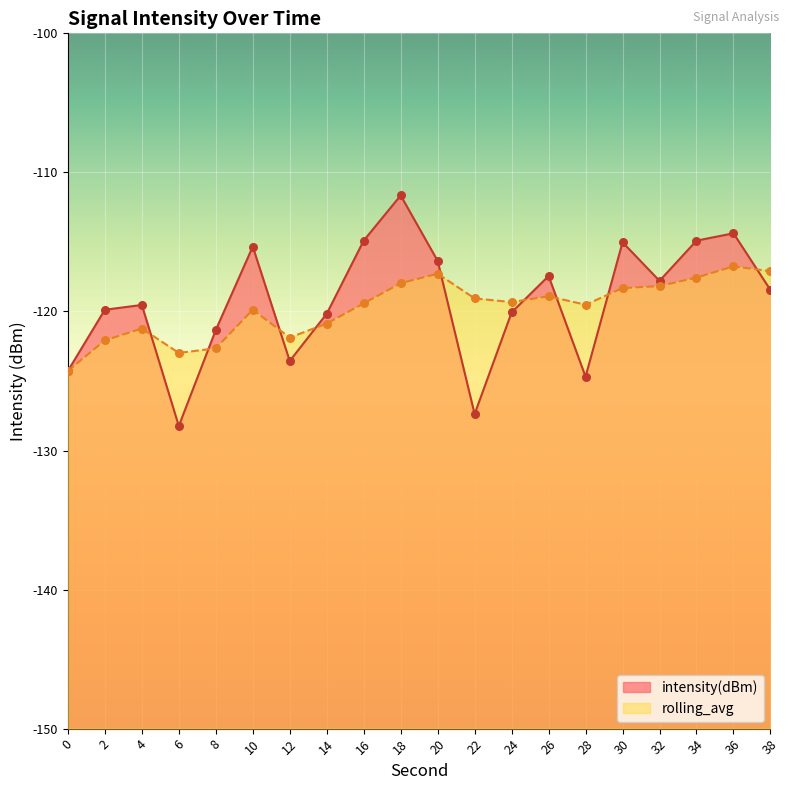

What are all the series names shown in the legend?

intensity(dBm), rolling_avg